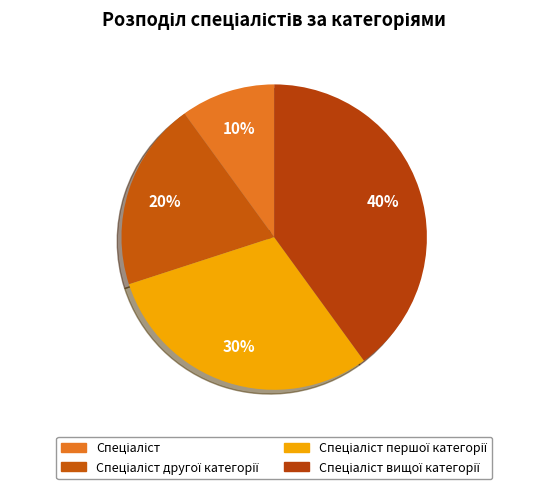

Count the number of slices in the pie.

4